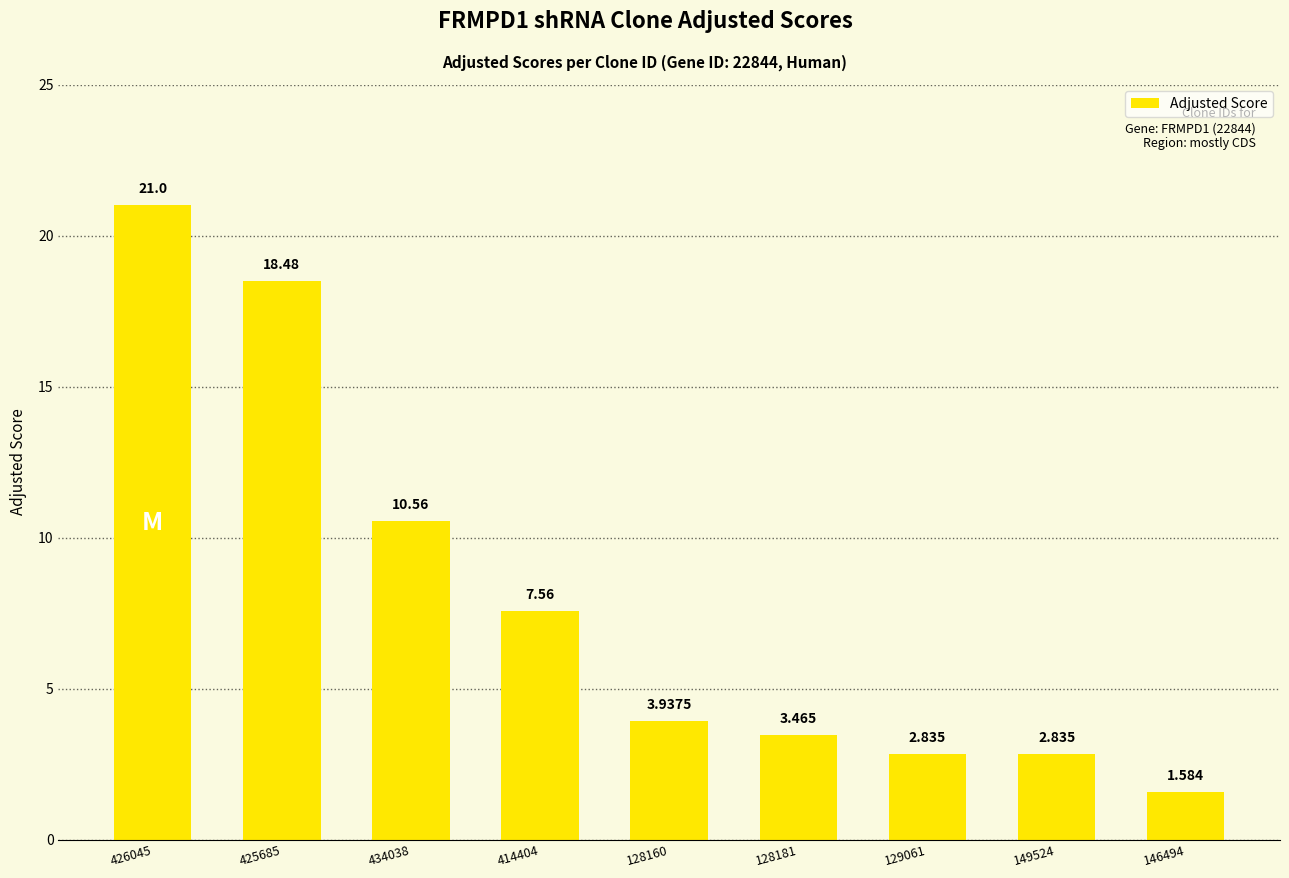

What is the ratio of the value at 146494 to the value at 425685?

0.1